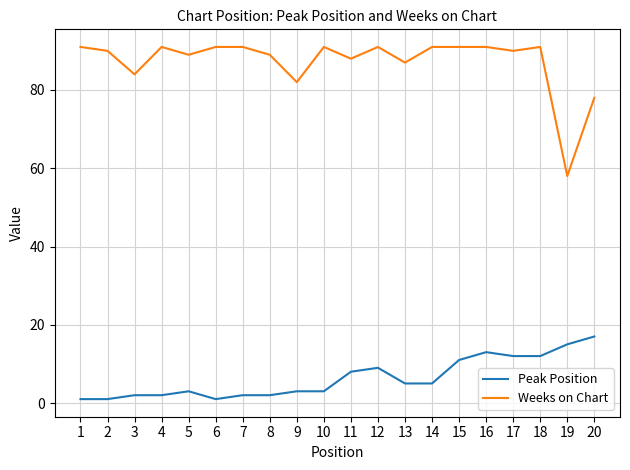

True or false: Weeks on Chart has a value of 91 at 14.

True